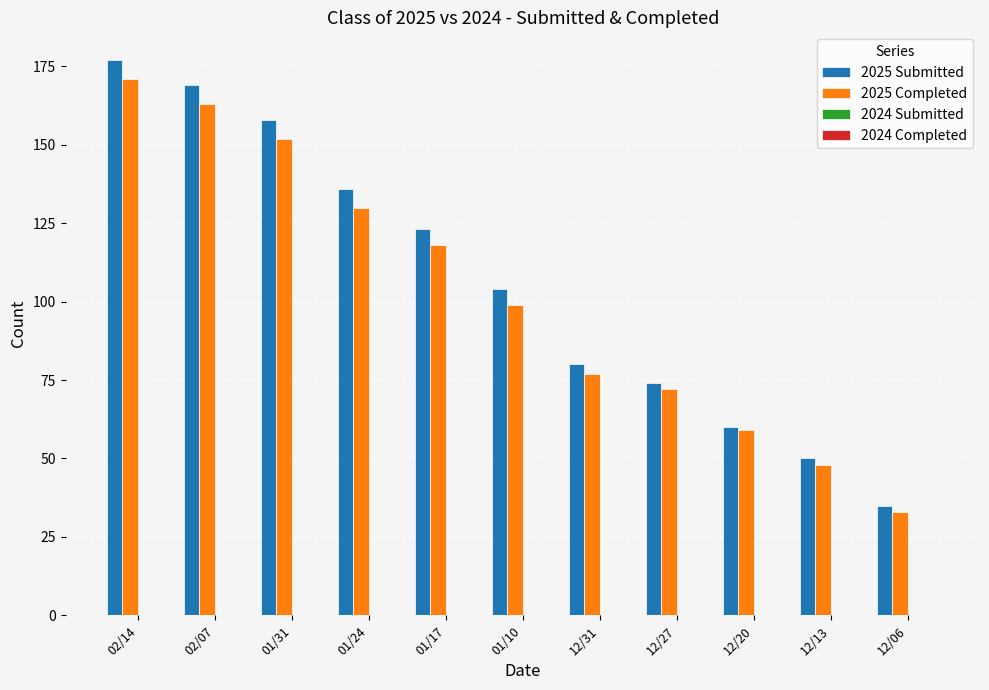

Reading left to right, list all the values displayed in this chart.

2025 Submitted: 02/14=177	02/07=169	01/31=158	01/24=136	01/17=123	01/10=104	12/31=80	12/27=74	12/20=60	12/13=50	12/06=35
2025 Completed: 02/14=171	02/07=163	01/31=152	01/24=130	01/17=118	01/10=99	12/31=77	12/27=72	12/20=59	12/13=48	12/06=33